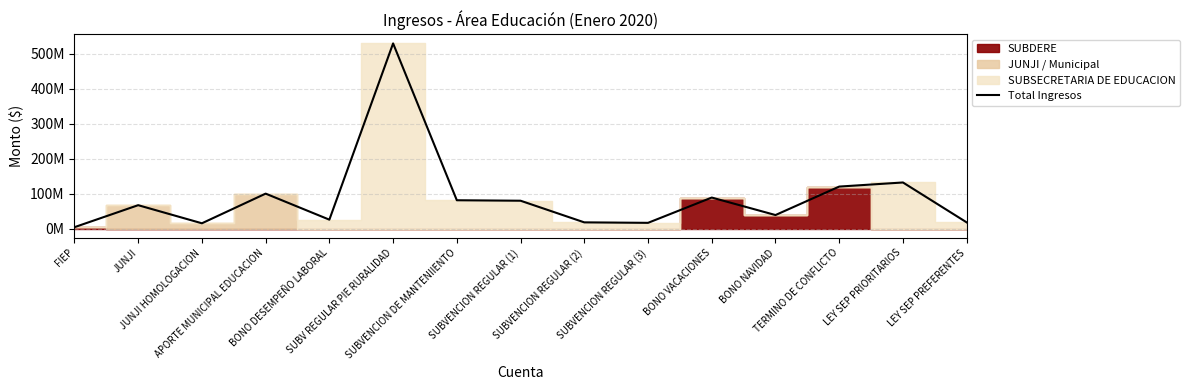

Where is the data nearest to the value 266823511?

LEY SEP PRIORITARIOS